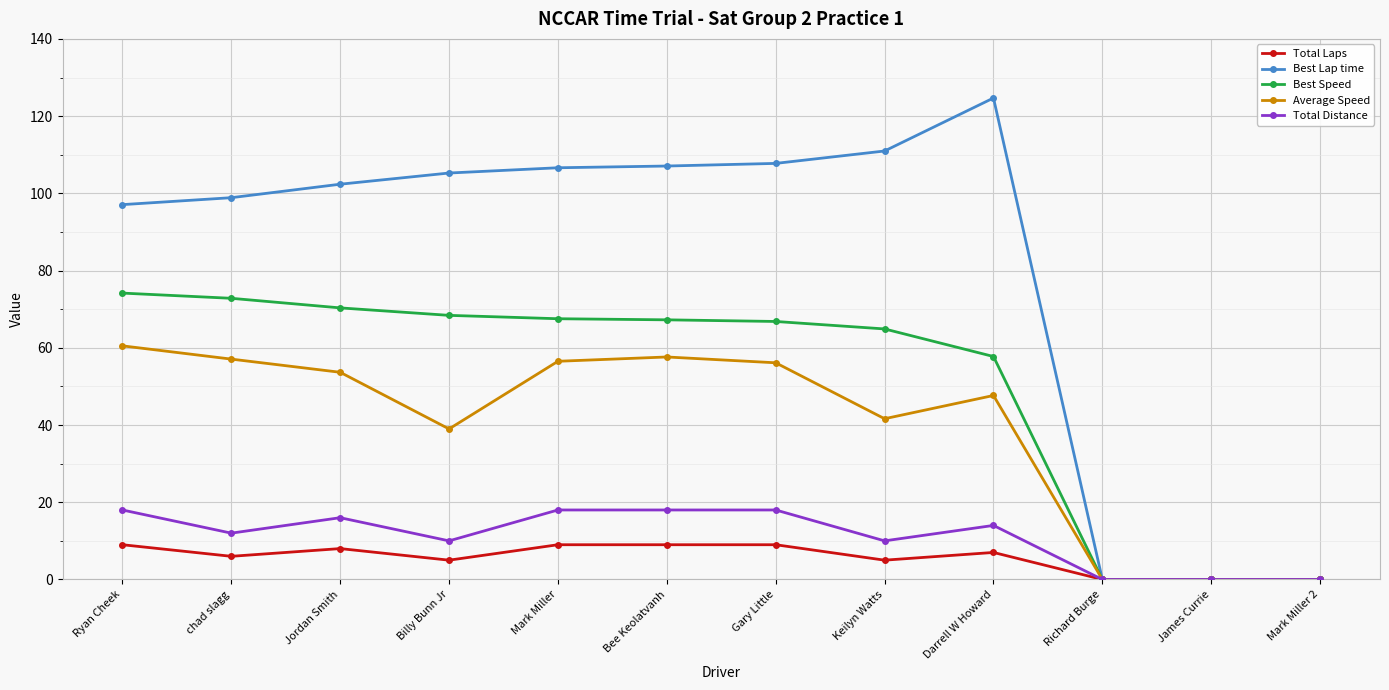

What is the label of the 1st point from the right?

Mark Miller 2